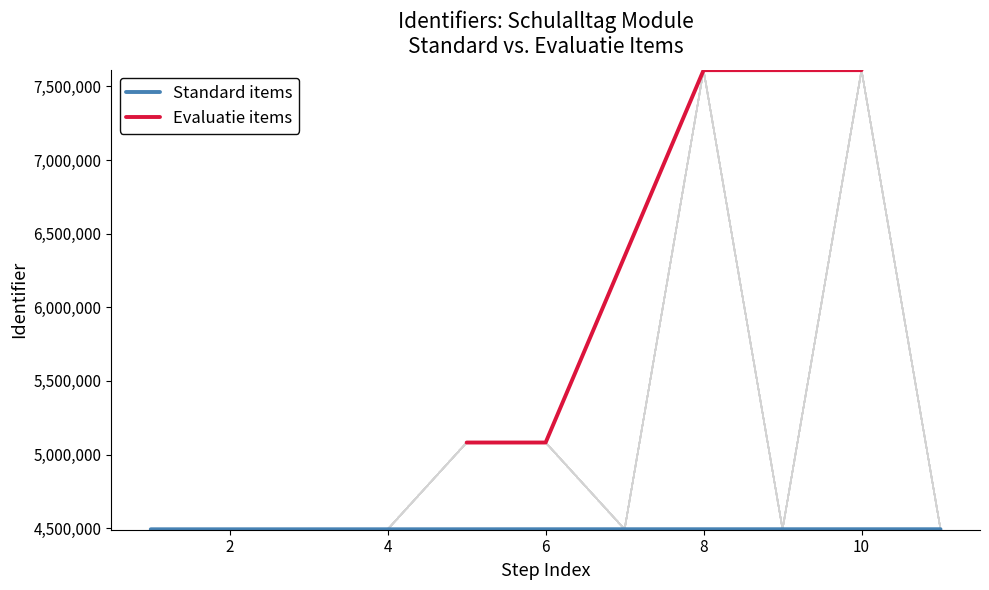

What is the minimum value for Standard items?

4492980